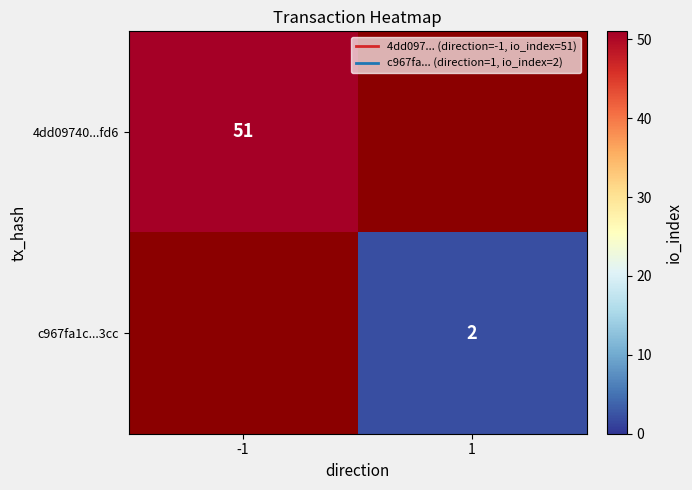

Rank the categories by 4dd09740...fd6 value from lowest to highest.

-1, 1